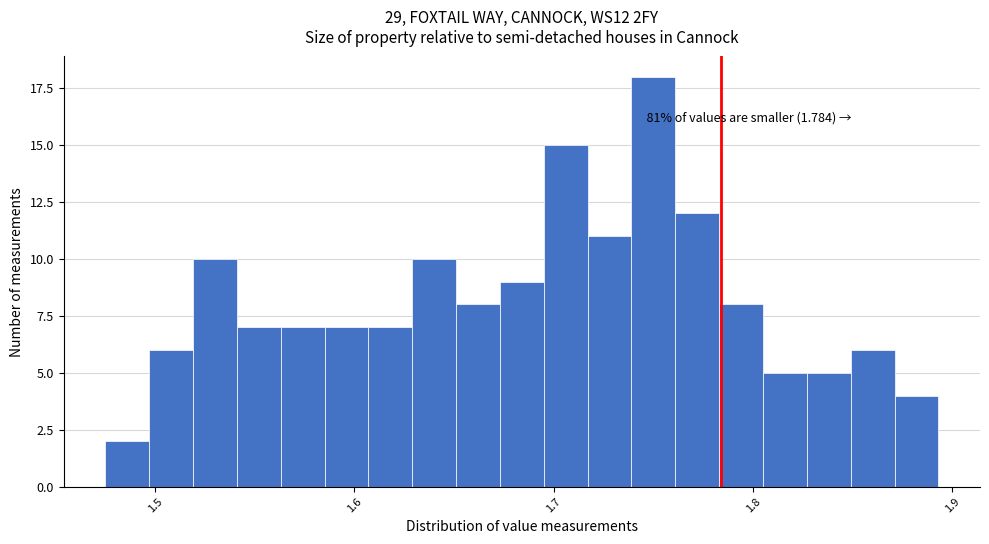

Read against the x-axis, roughly where is the centre of the tallest bar?

1.75